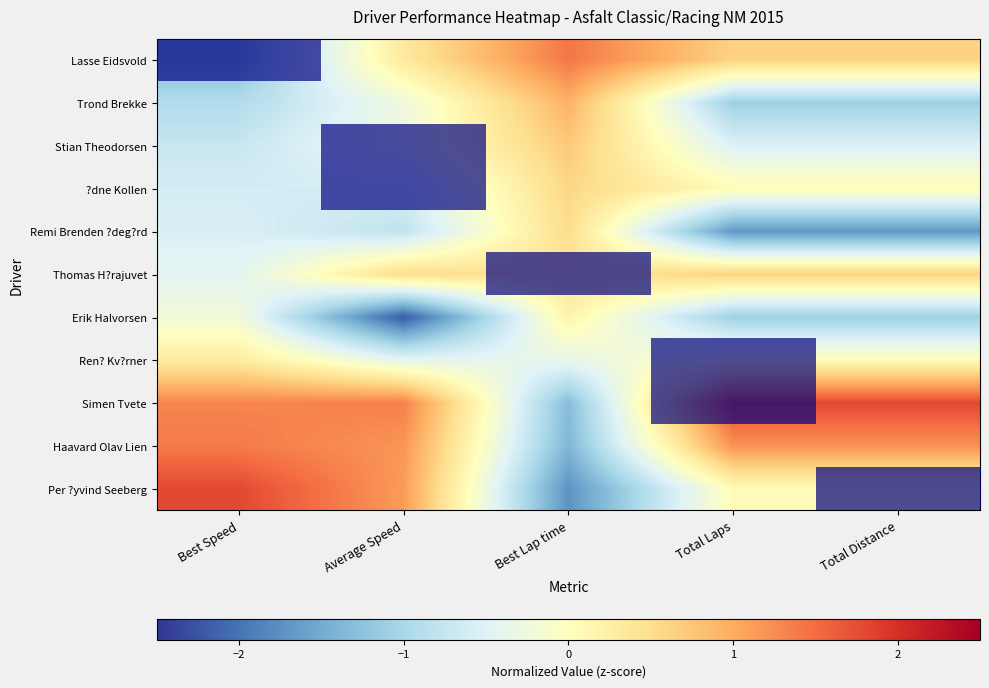

What is the spread (max minus min) of values at Best Lap time?

3.1